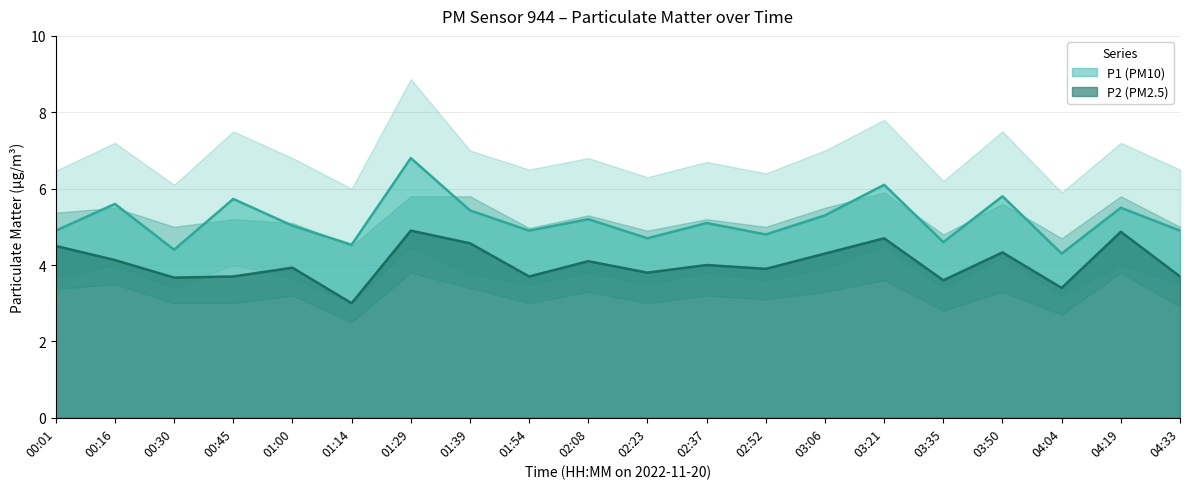

The P1 series shows 7.3 at 03:35. True or false?

False